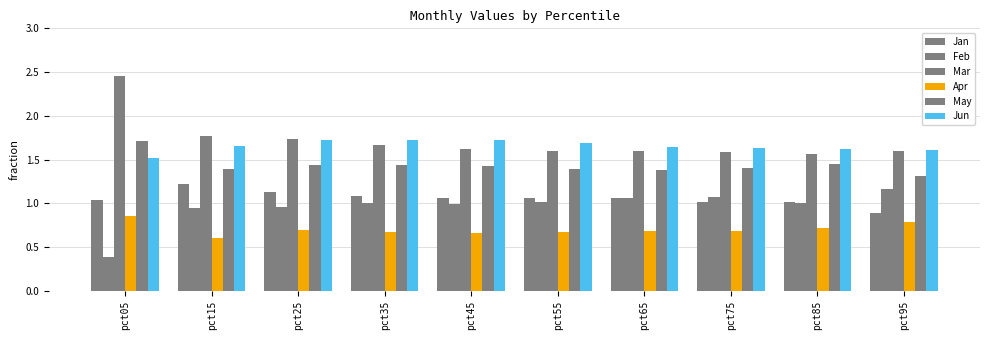

At how many categories does at least one series exceed 1?

10